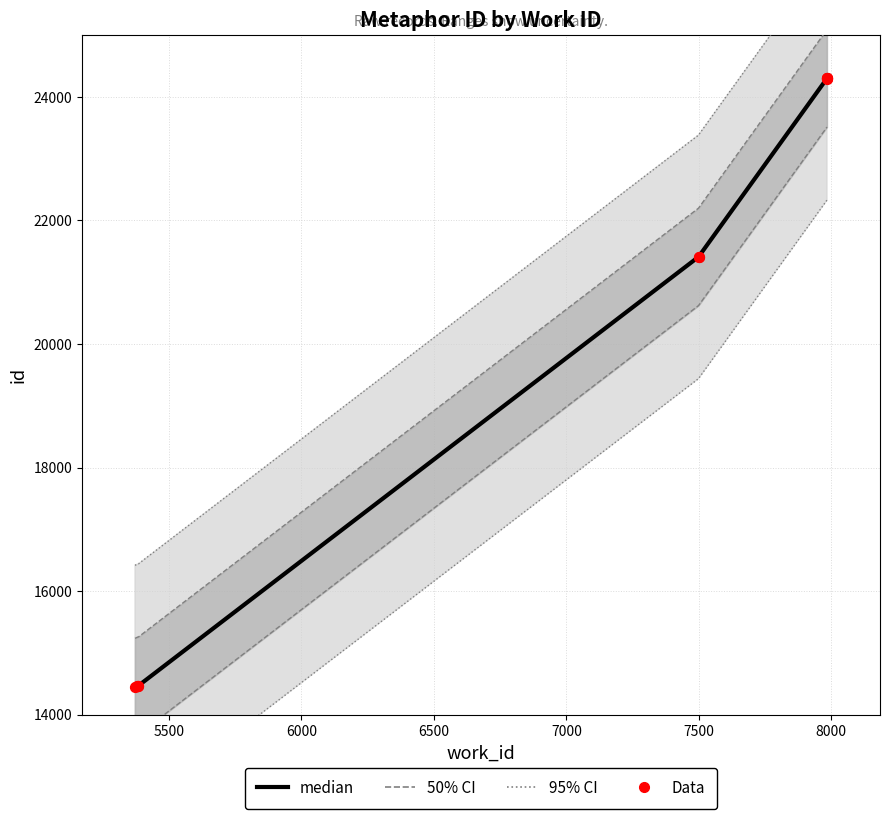

What is the change in value from 5381 to 7499?

+6943